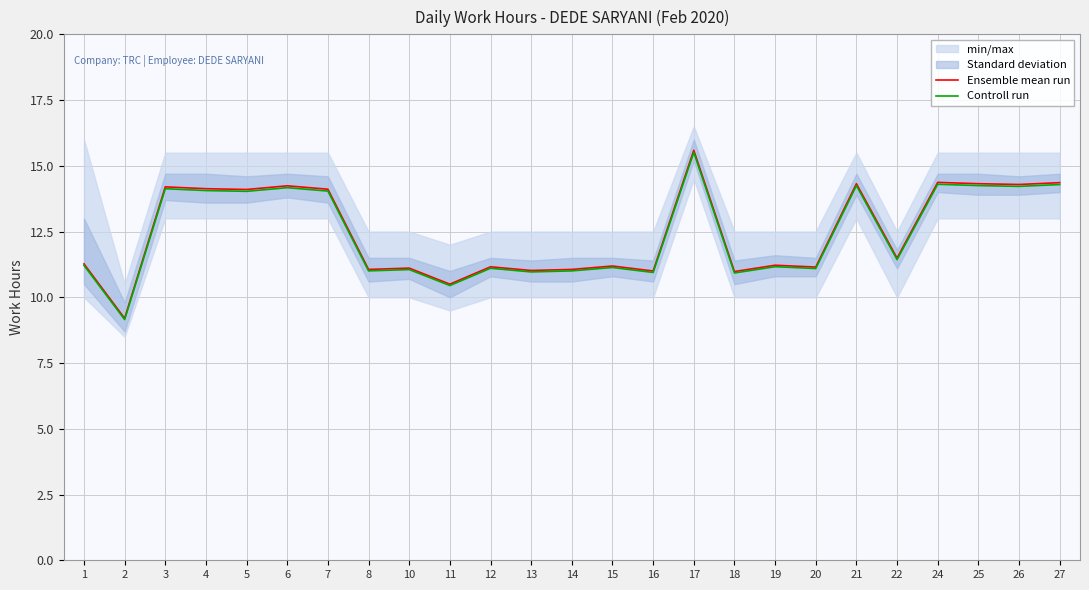

How many lines are shown in the chart?

2